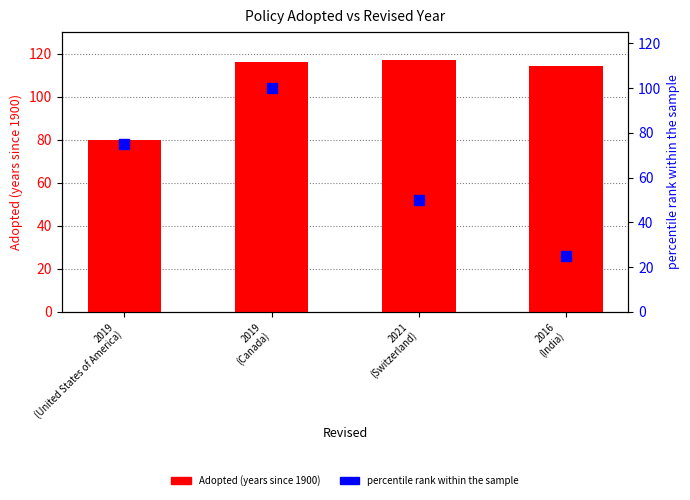

Which series contains the highest Y value?

Adopted (years since 1900)